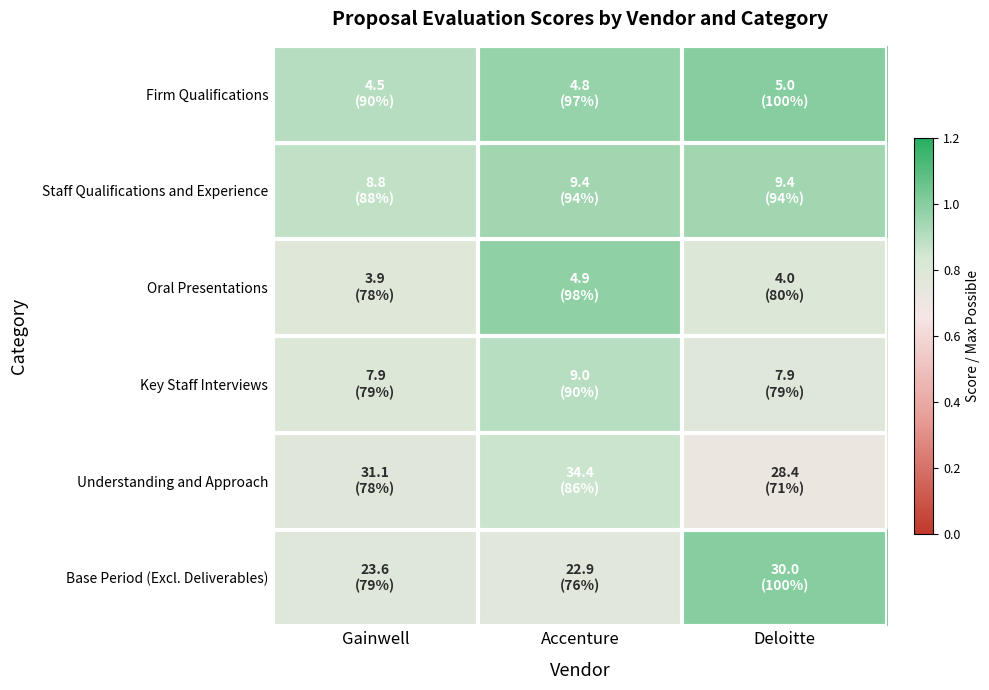

At which category is the sum across all series the highest?

Accenture